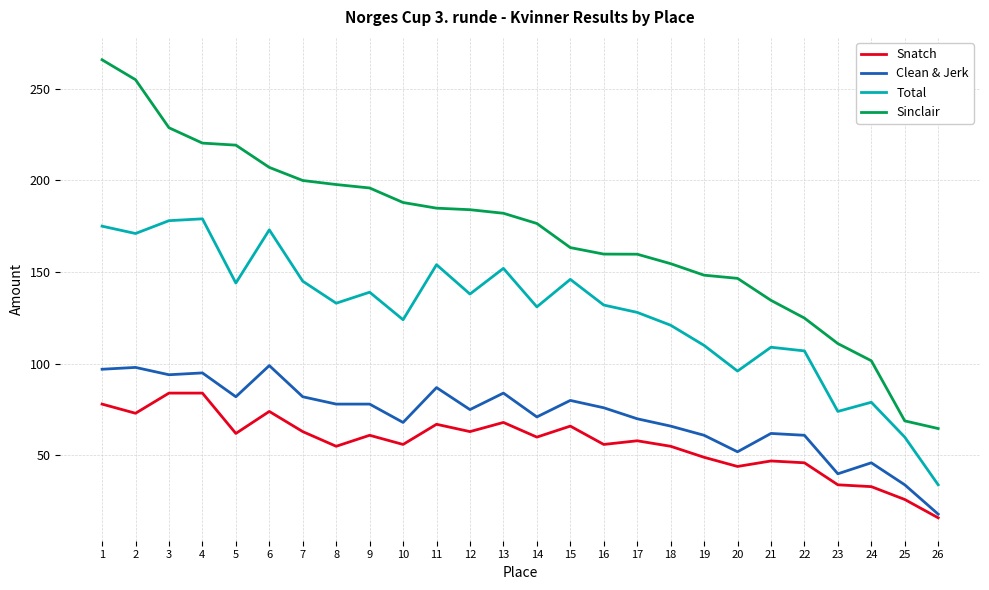

Which category has the lowest value in the Total series?

26